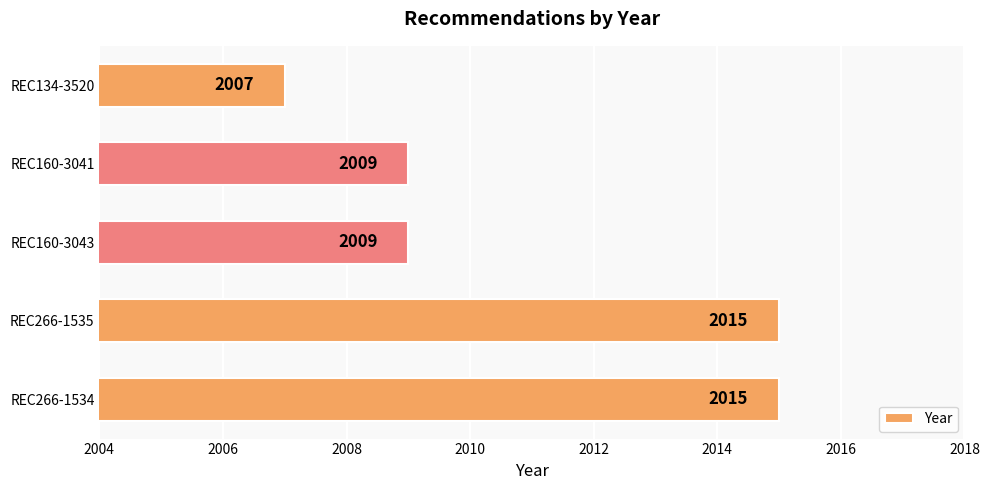

True or false: the data shows 2009 at REC160-3041.

True